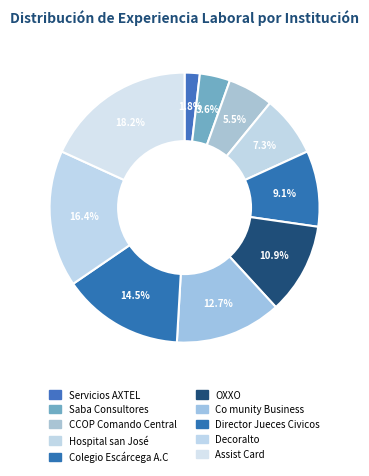

To the nearest percent, what is the difference between the Decoralto and Colegio Escárcega A.C slice percentages?

7%